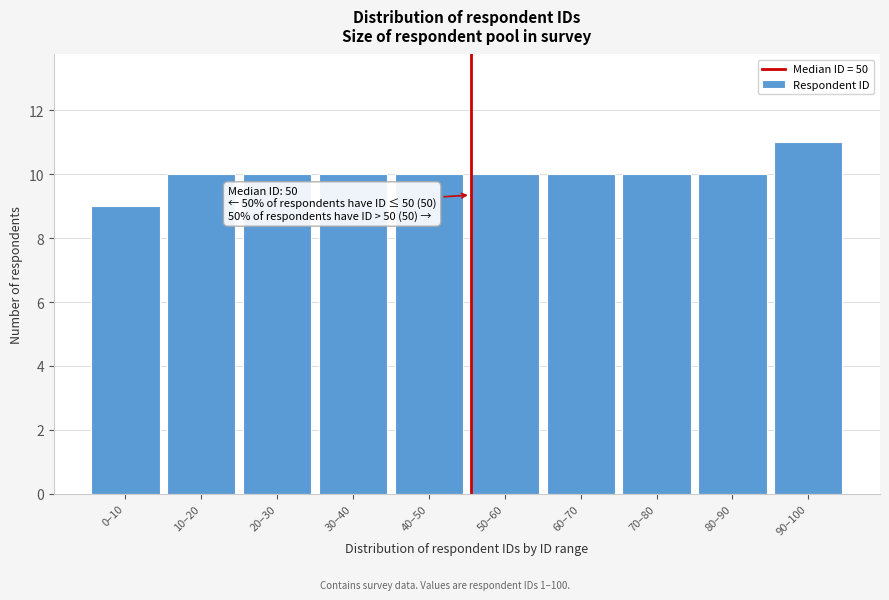

Reading right to left, extract all data points from this chart.

90–100=11	80–90=10	70–80=10	60–70=10	50–60=10	40–50=10	30–40=10	20–30=10	10–20=10	0–10=9